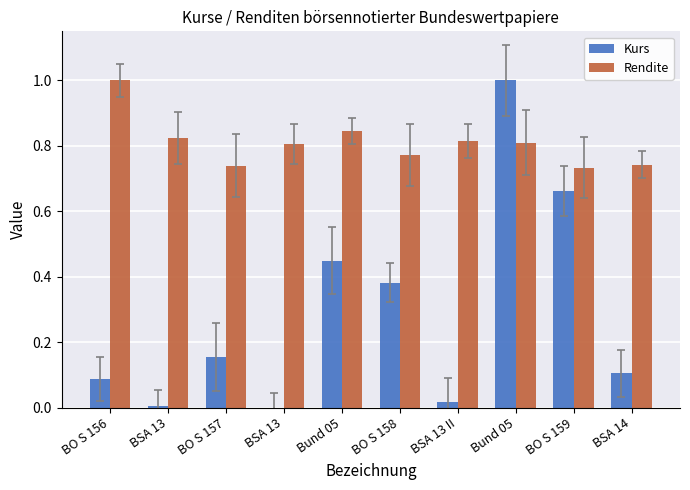

Count the number of data series in this chart.

2